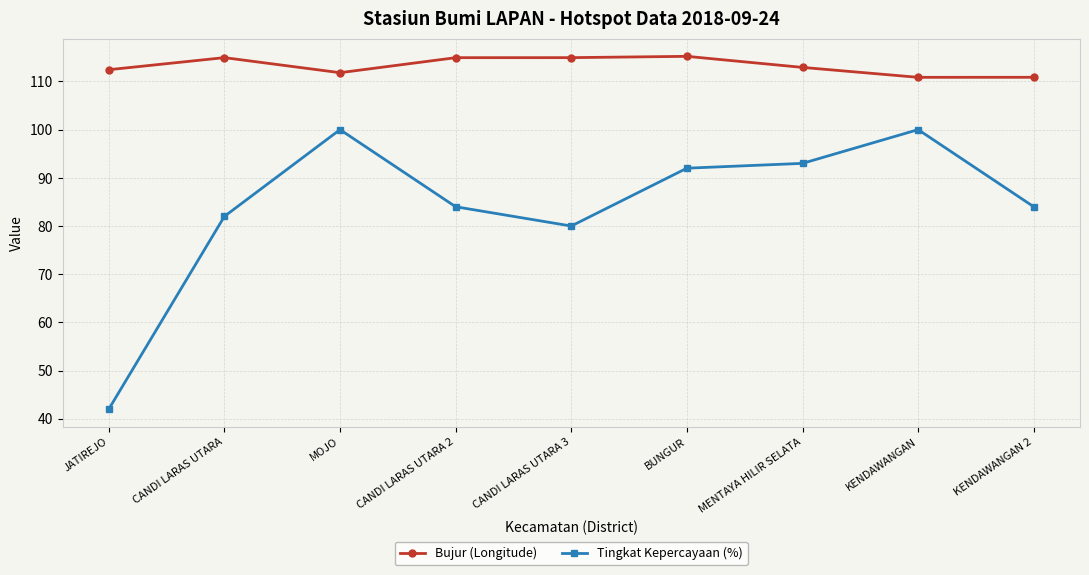

Between CANDI LARAS UTARA 3 and BUNGUR, which series saw the biggest shift?

Tingkat Kepercayaan (%)